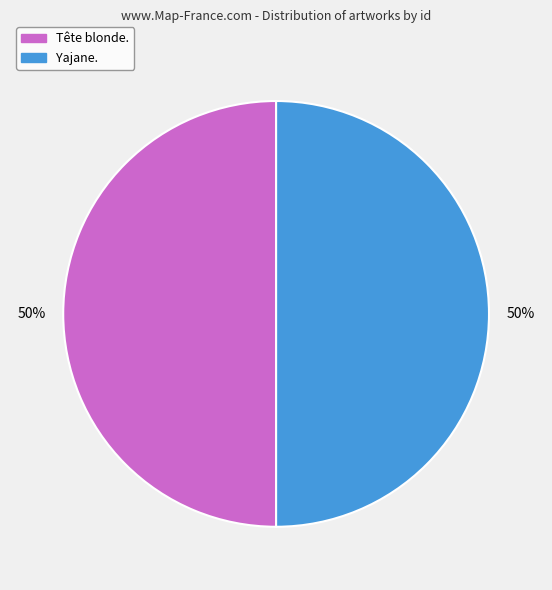

Count the number of slices in the pie.

2